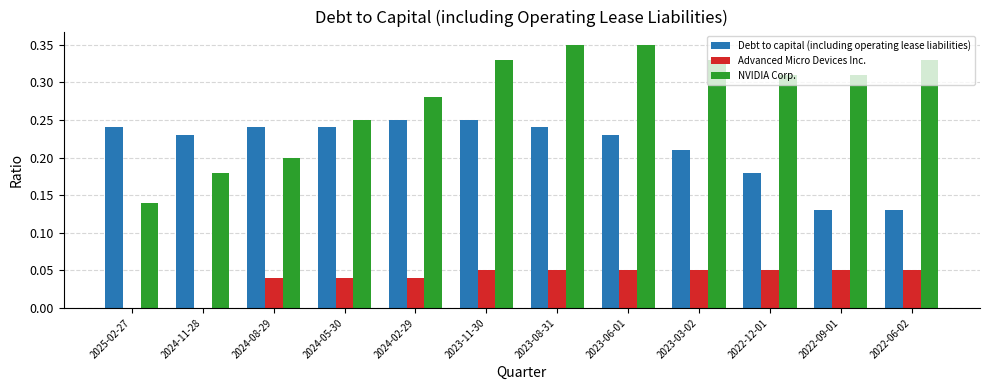

What is the sum of all NVIDIA Corp. values?

3.4